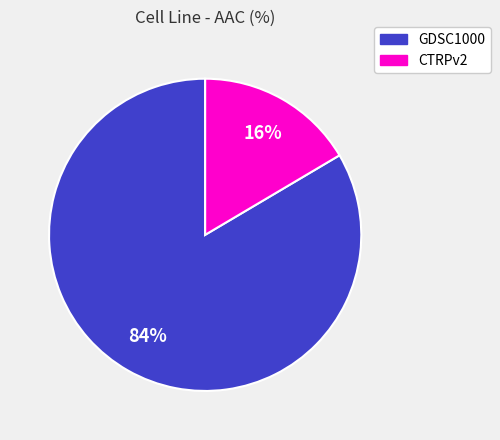

What percentage is the GDSC1000 slice, to the nearest percent?

84%